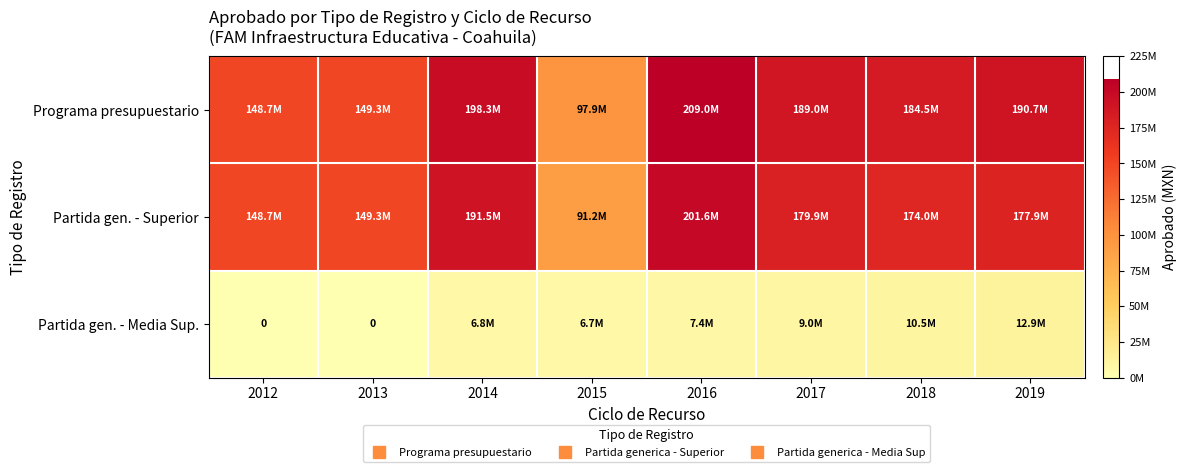

What is the difference between the maximum and second lowest values in the Programa presupuestario series?

60294273.0